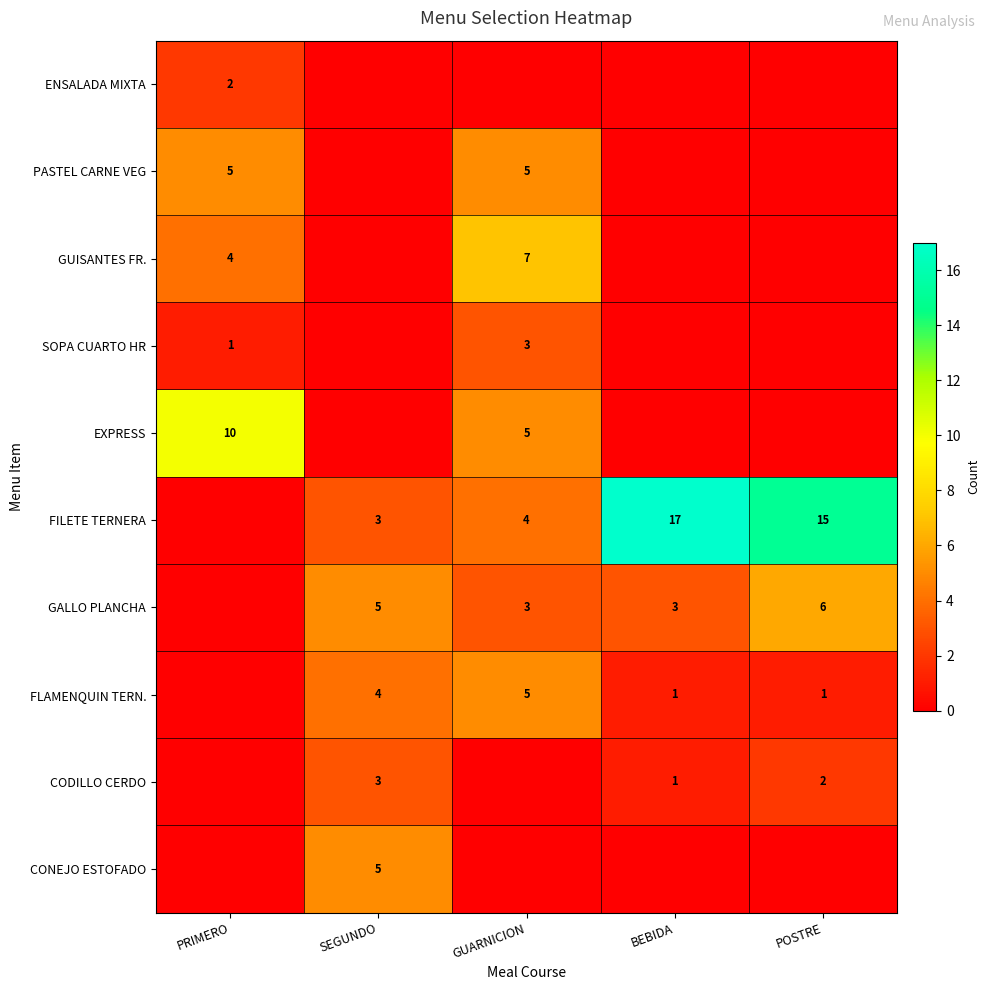

The value of EXPRESS at GUARNICION is 5. True or false?

True